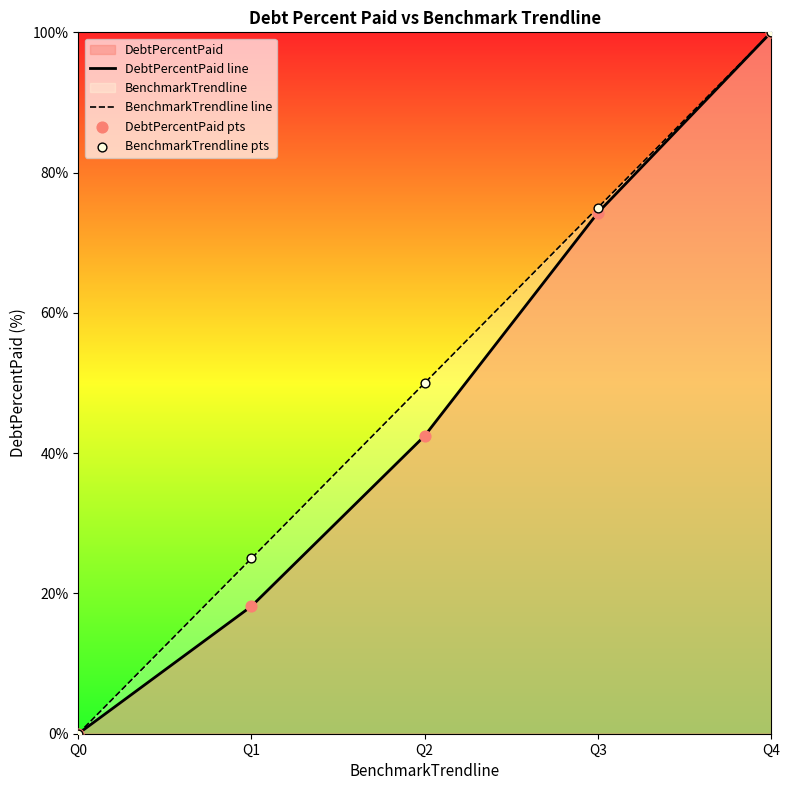

Which category has the highest value across all series?

Q4